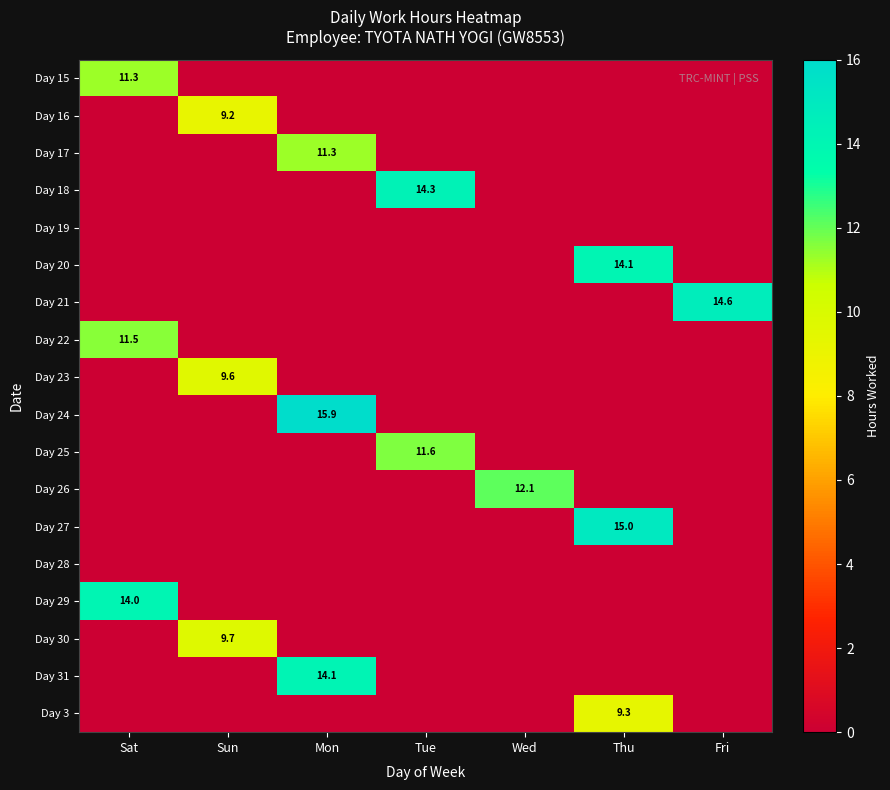

At which category is the sum across all series the highest?

Mon